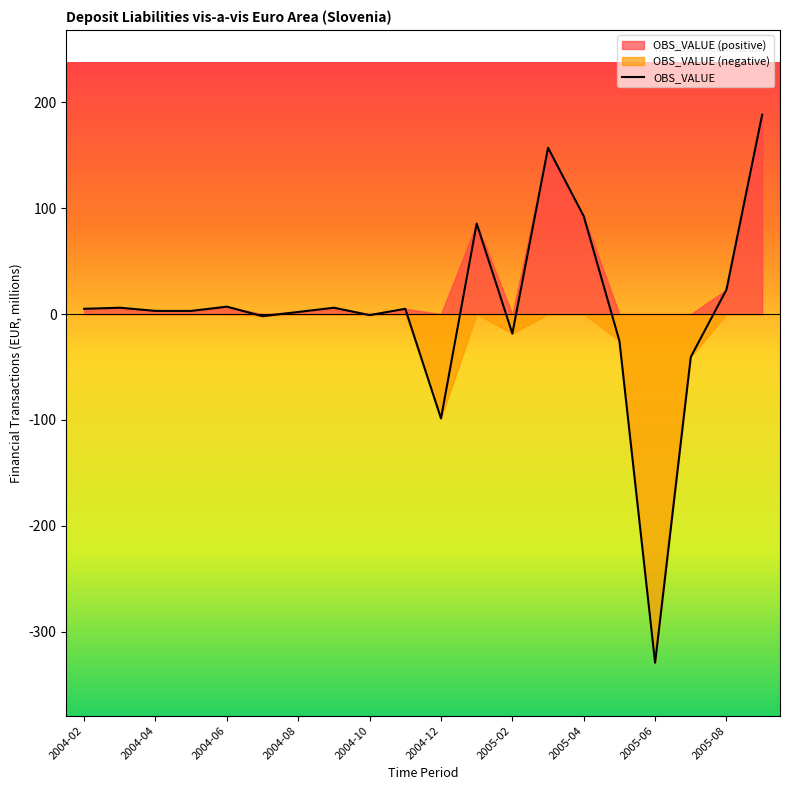

What is the average value?

3.4